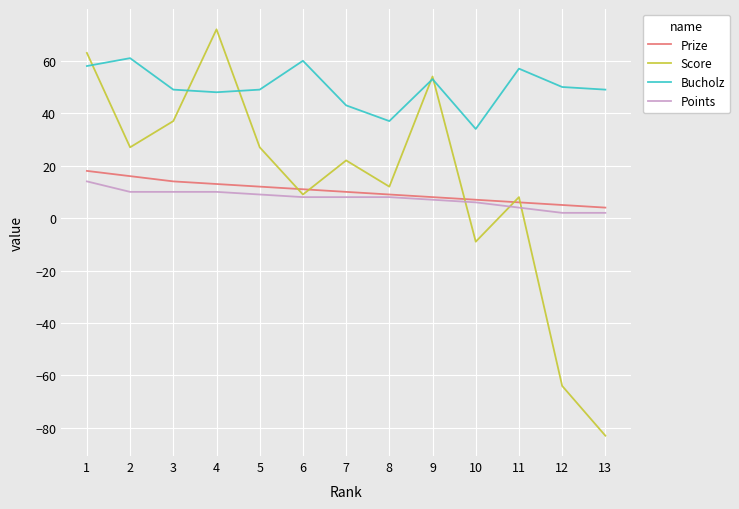

Is this an area chart (filled region under the line)?

No